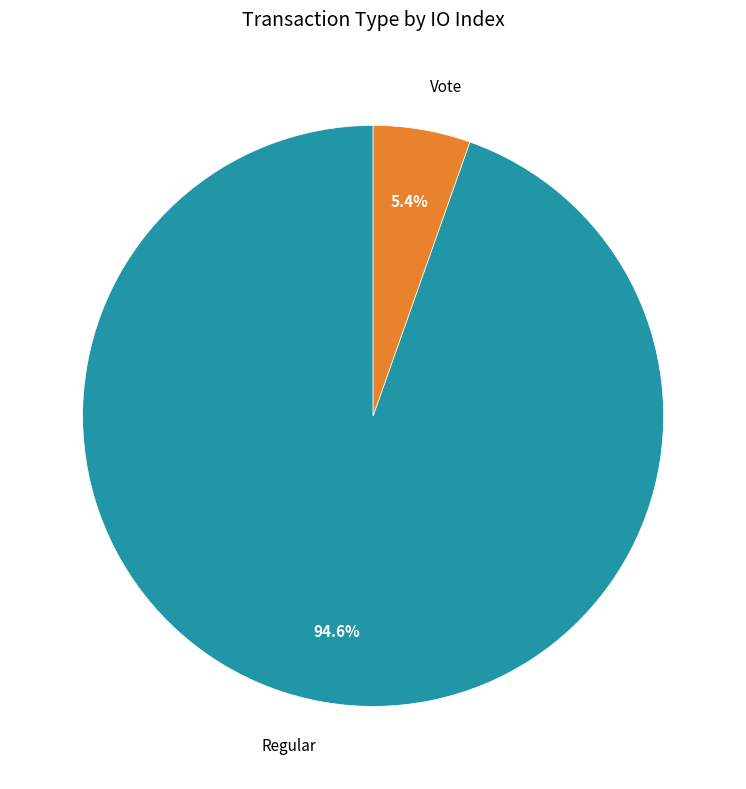

Count the number of slices in the pie.

2